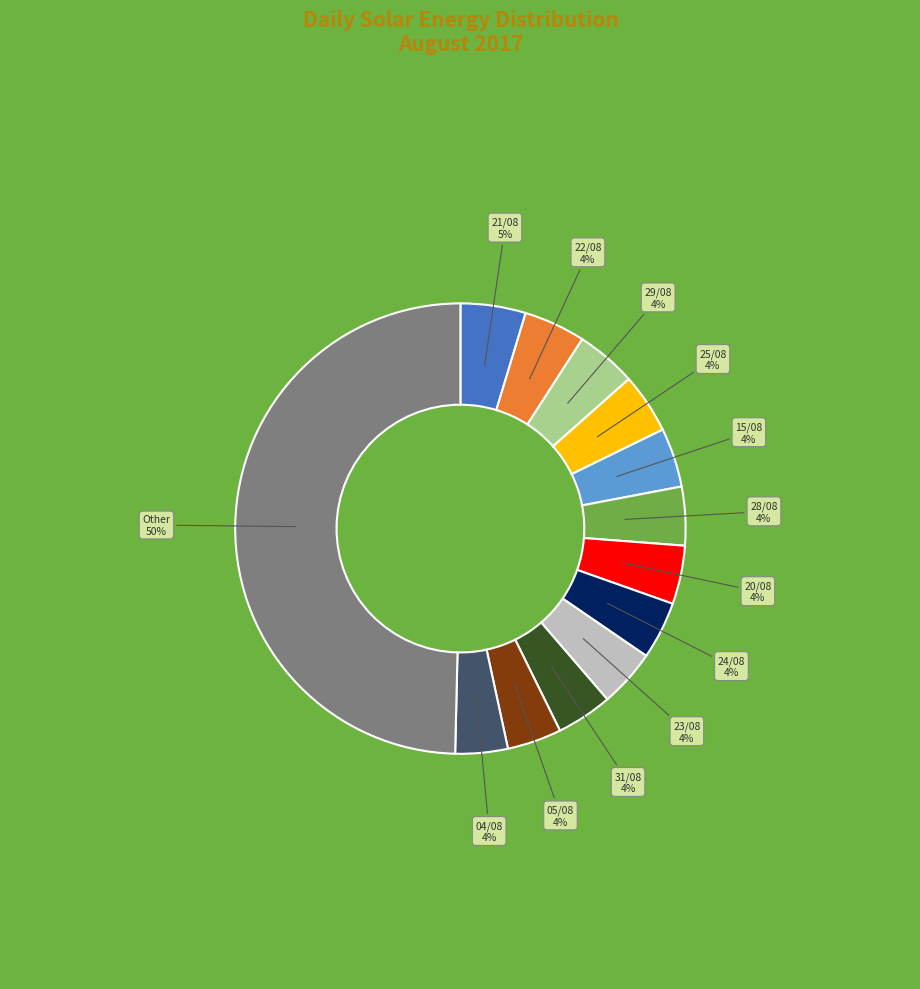

To the nearest percent, what is the difference between the largest and smallest slice percentages?

46%